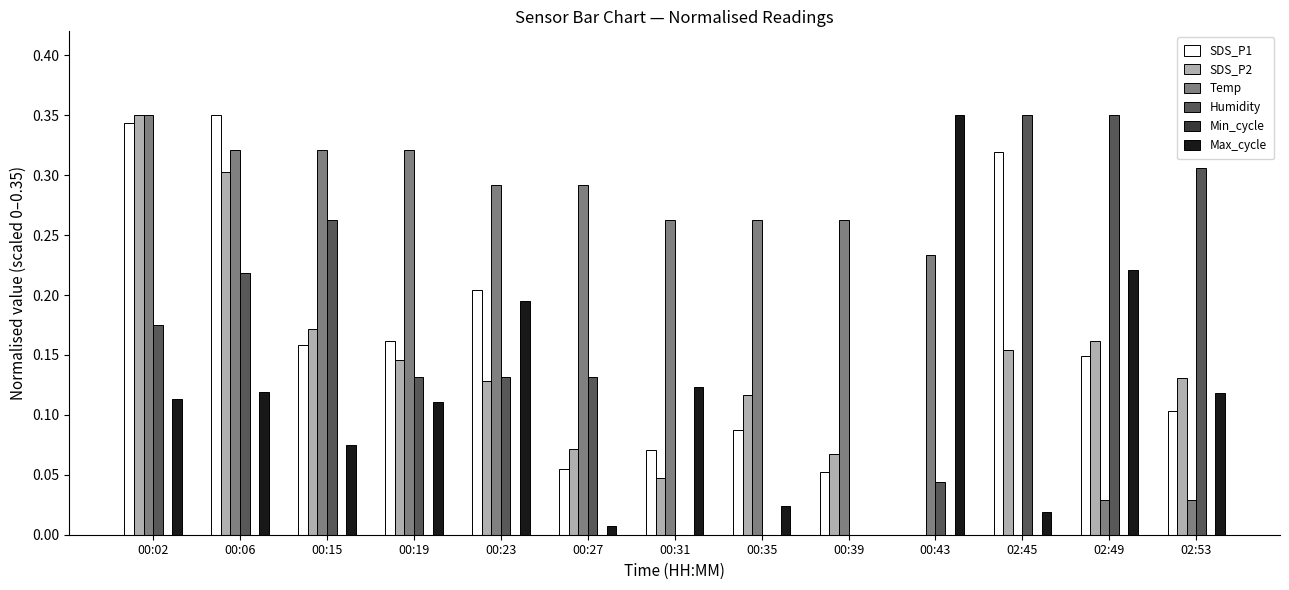

How many data points does each series have?

13